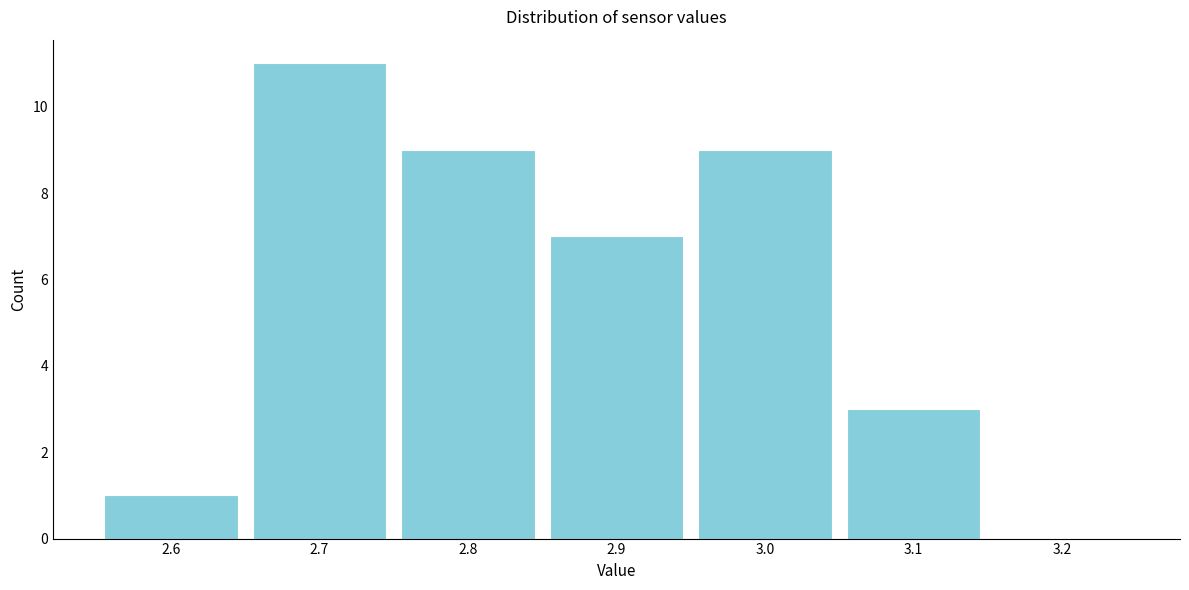

Reading left to right, transcribe this chart: for each bar, give the range it covers on the x-axis and its height. The values are not printed on the chart, so give them approximately, as read against the axis.

2.55 to 2.65: 1
2.65 to 2.75: 11
2.75 to 2.85: 9
2.85 to 2.95: 7
2.95 to 3.05: 9
3.05 to 3.15: 3
3.15 to 3.25: 0